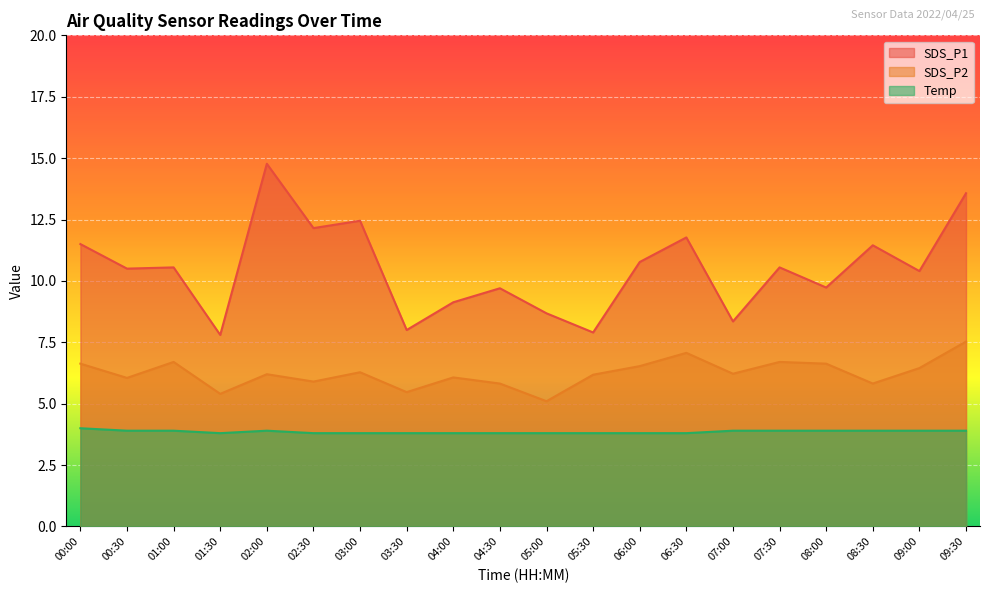

Rank the series at 04:00 from highest to lowest value.

SDS_P1, SDS_P2, Temp